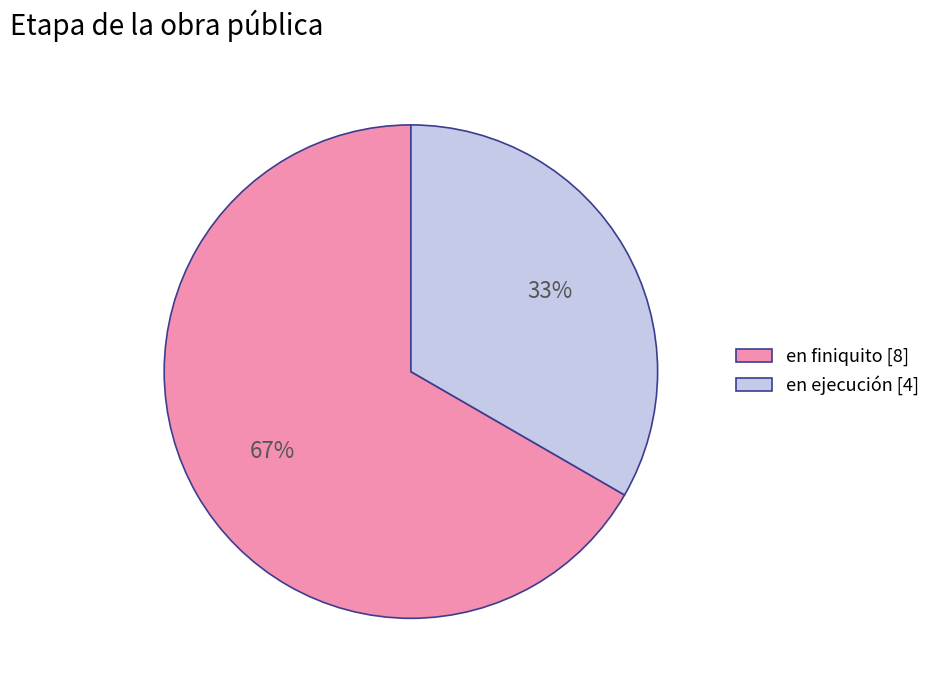

Which slice represents more than half of the pie?

en finiquito